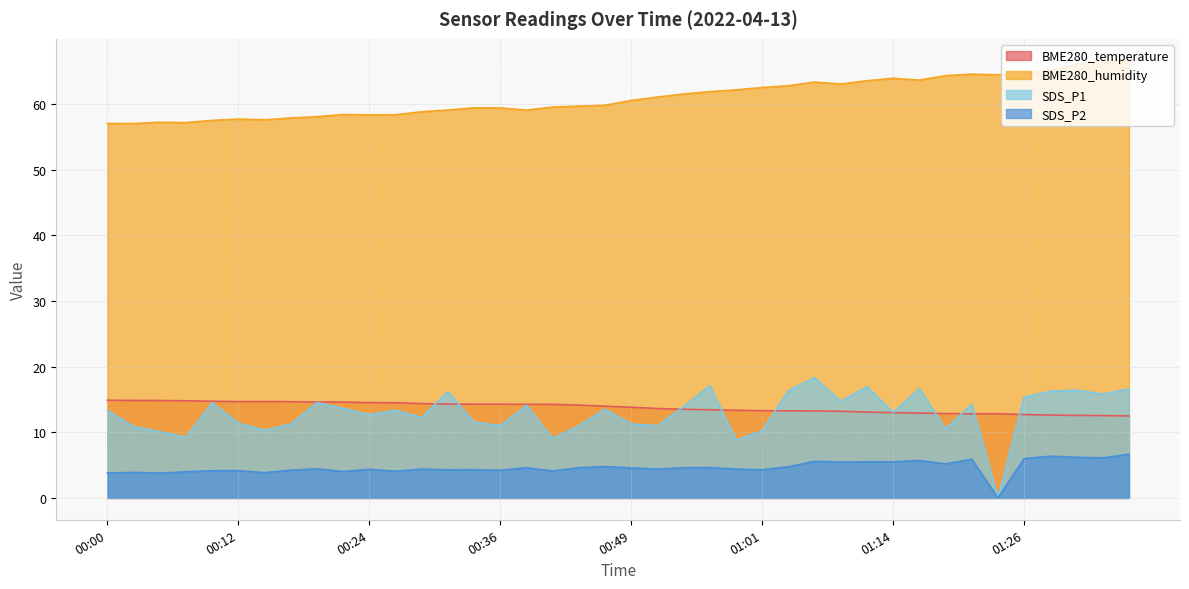

List the labels in order of SDS_P2 value, largest first.

01:36, 01:28, 01:31, 01:33, 01:26, 01:21, 01:16, 01:06, 01:11, 01:14, 01:09, 01:19, 00:47, 01:04, 00:56, 00:39, 00:44, 00:54, 00:49, 00:19, 00:59, 00:29, 00:52, 00:24, 00:34, 00:32, 01:01, 00:17, 00:36, 00:10, 00:12, 00:42, 00:27, 00:22, 00:07, 00:02, 00:15, 00:00, 00:05, 01:24